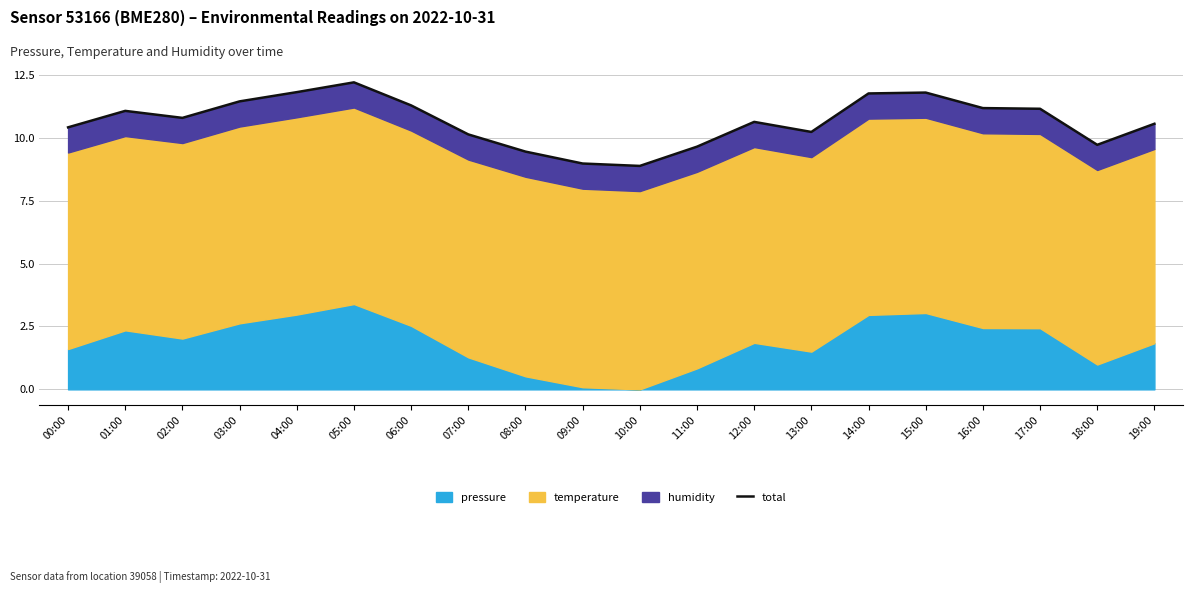

How many points are higher than both their immediate neighbors (excluding endpoints)?

4